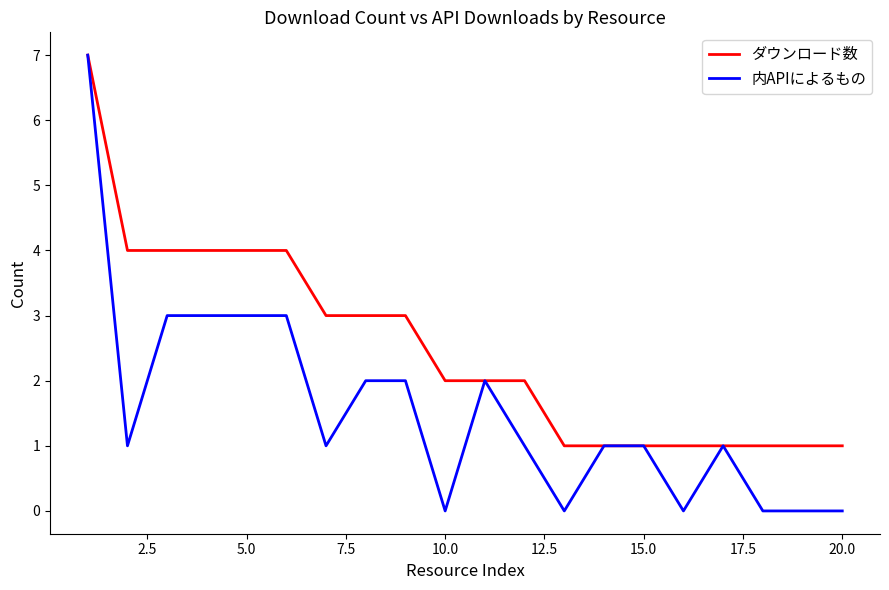

What is the greatest value displayed?

7